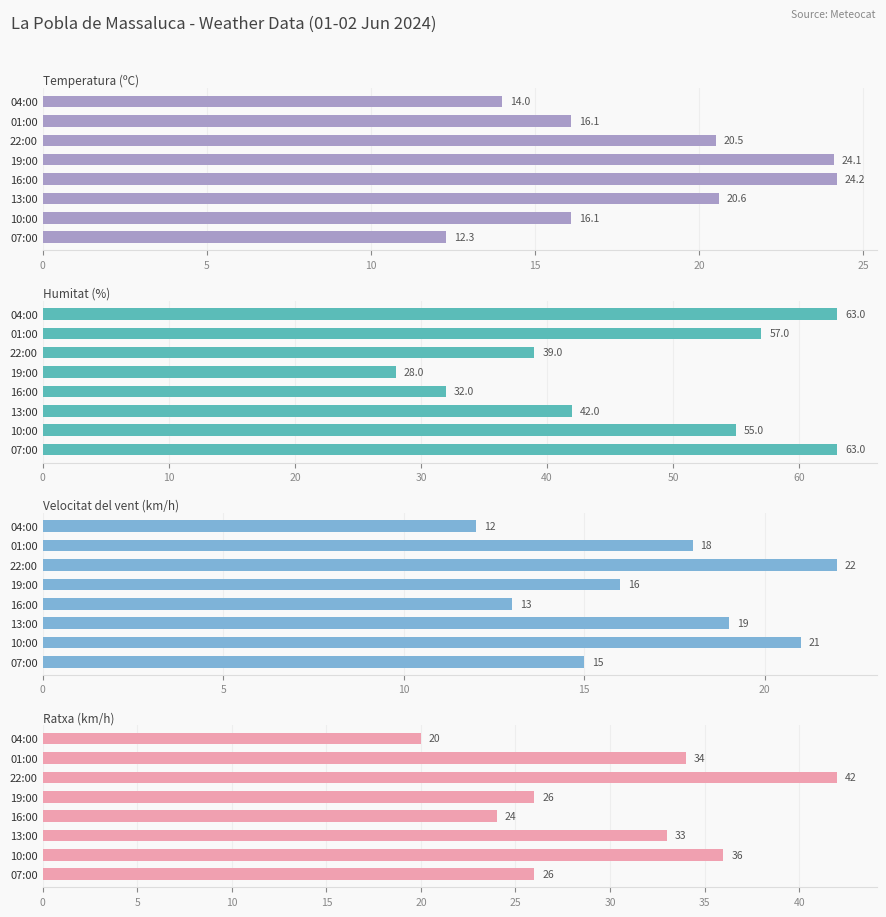

What position from the left is 25?

6